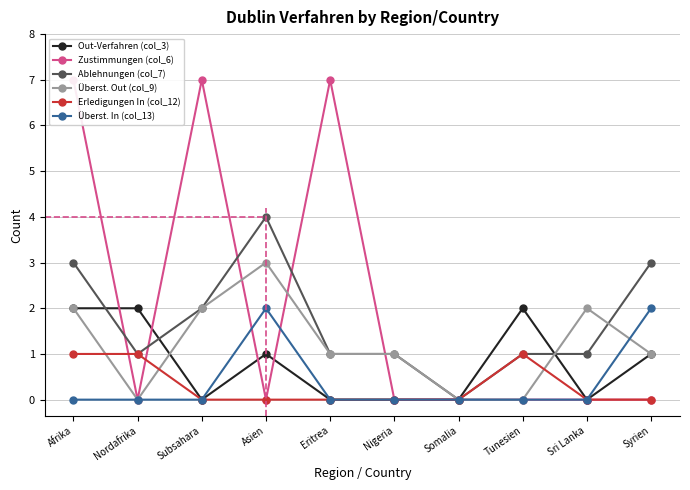

Is it true that Überst. In (col_13) equals 2 at Syrien?

True